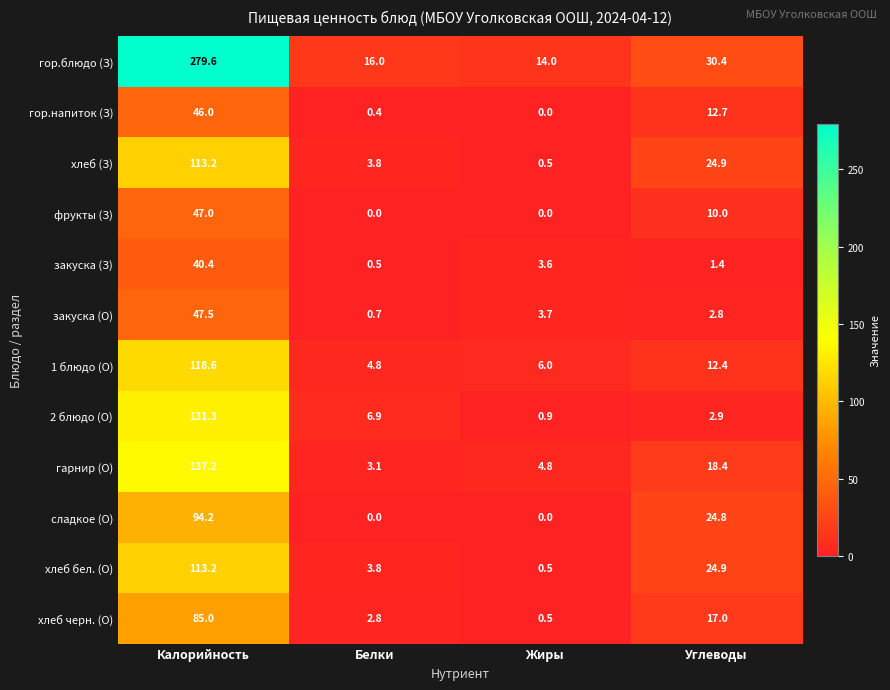

At which label is 2 блюдо (О) closest to 66?

Белки